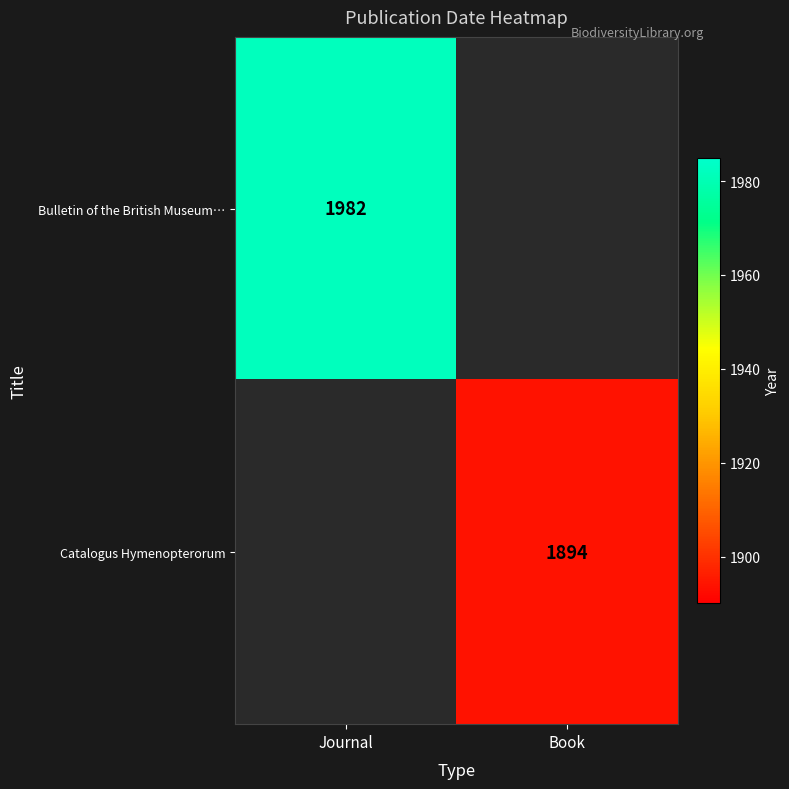

The Catalogus Hymenopterorum series shows 845.0 at Book. True or false?

False